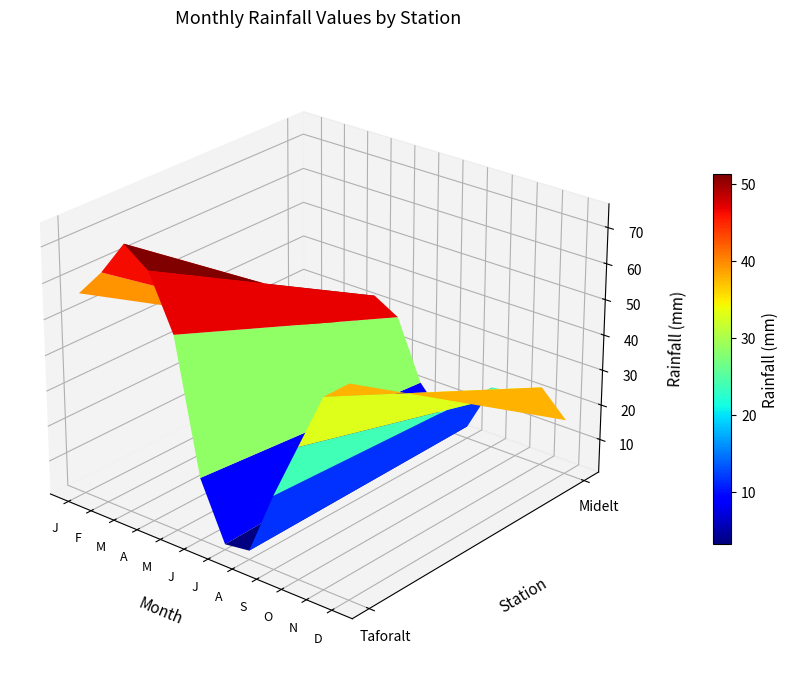

Which series has the widest spread of values?

Taforalt